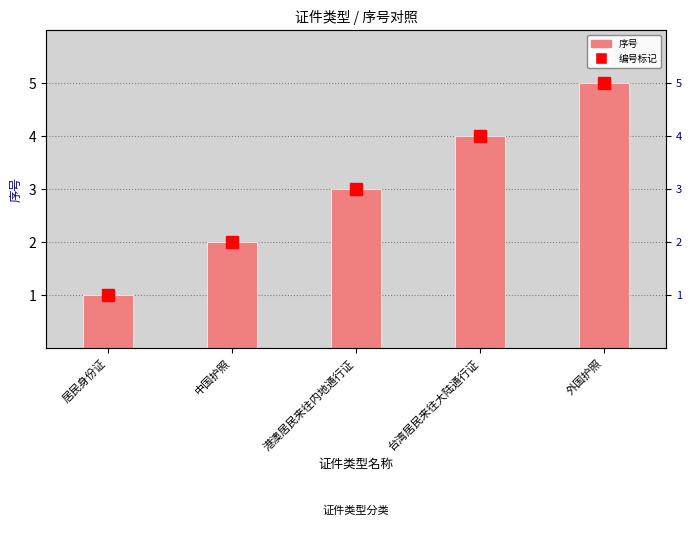

Rank the categories by value from highest to lowest.

外国护照, 台湾居民来往大陆通行证, 港澳居民来往内地通行证, 中国护照, 居民身份证